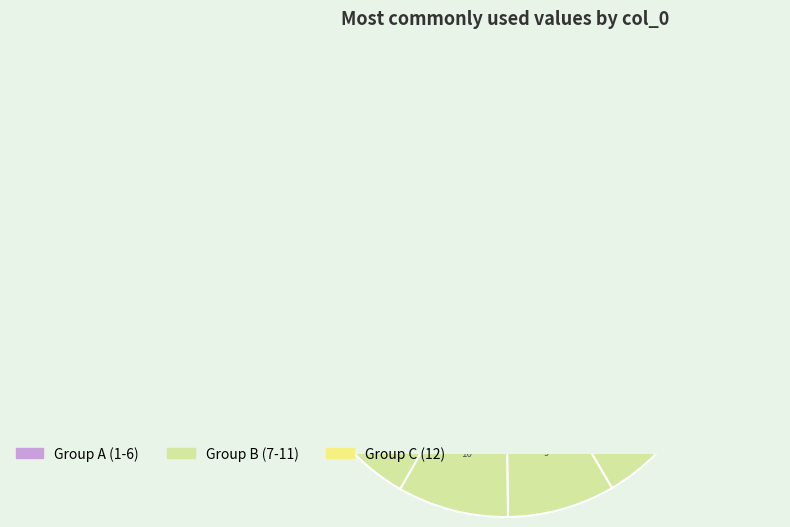

Is it true that 12 is 19% of the pie?

False